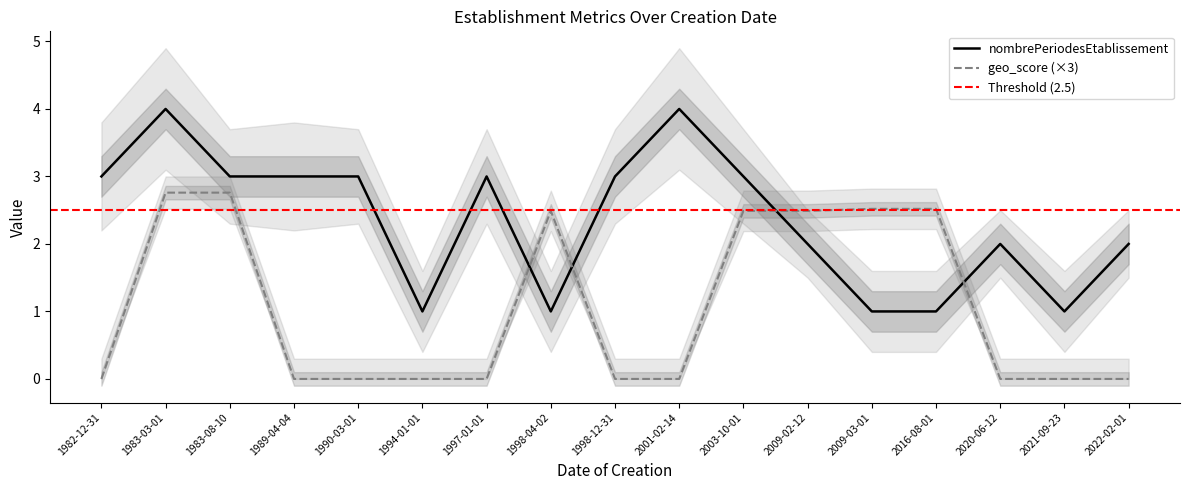

What is the label of the 6th point from the left?

1994-01-01